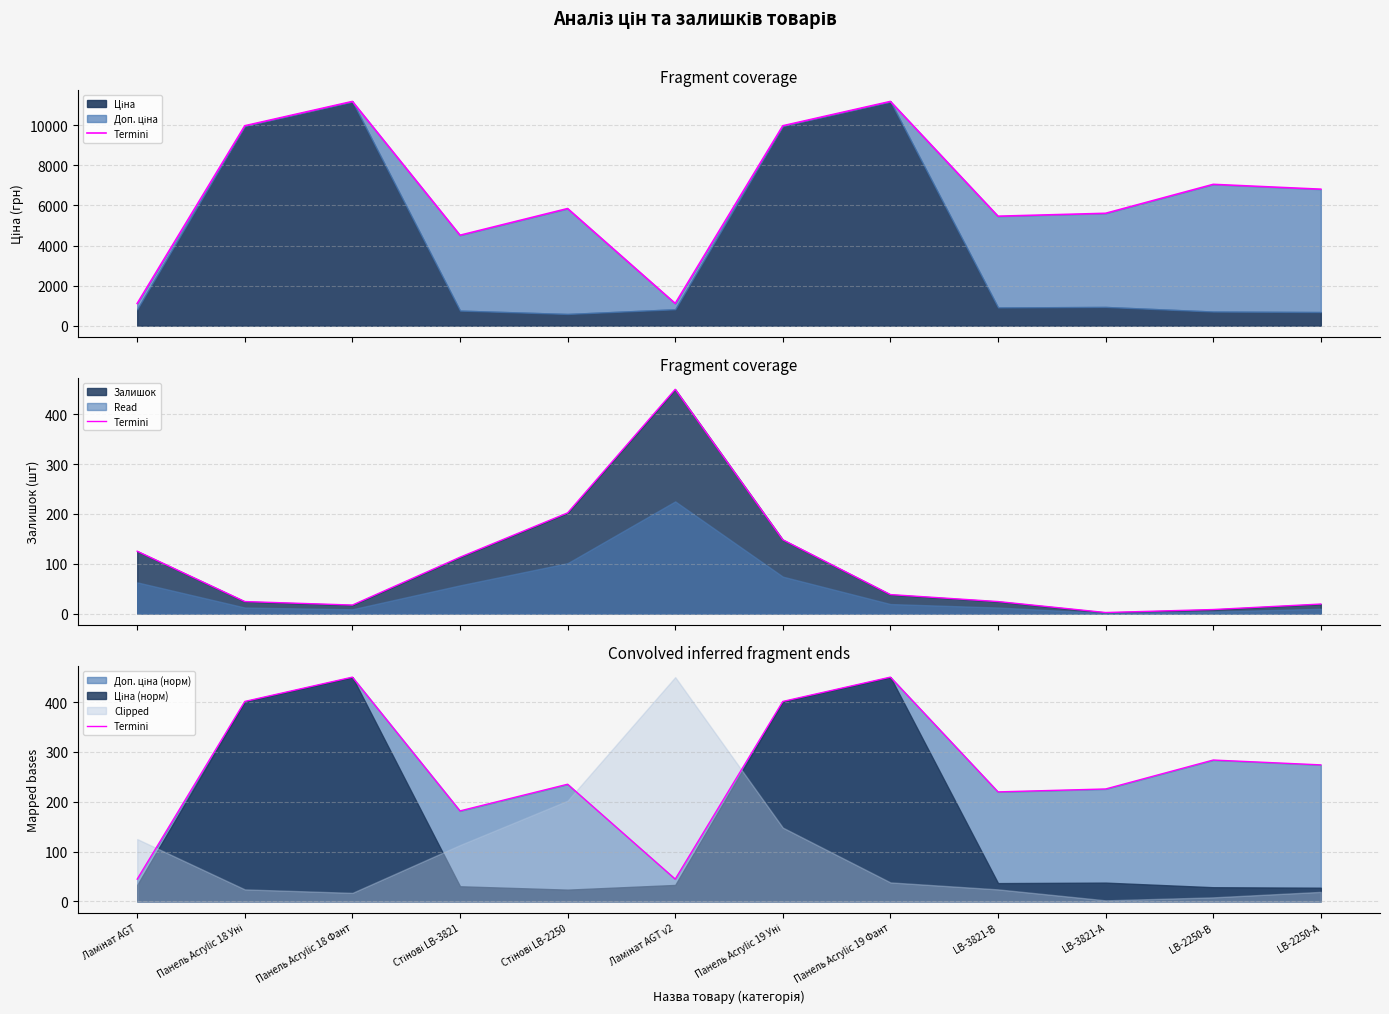

Rank the categories by value from lowest to highest.

Ламінат AGT, Ламінат AGT v2, Стінові LB-3821, LB-3821-В, LB-3821-А, Стінові LB-2250, LB-2250-А, LB-2250-В, Панель Acrylic 18 Уні, Панель Acrylic 19 Уні, Панель Acrylic 18 Фант, Панель Acrylic 19 Фант